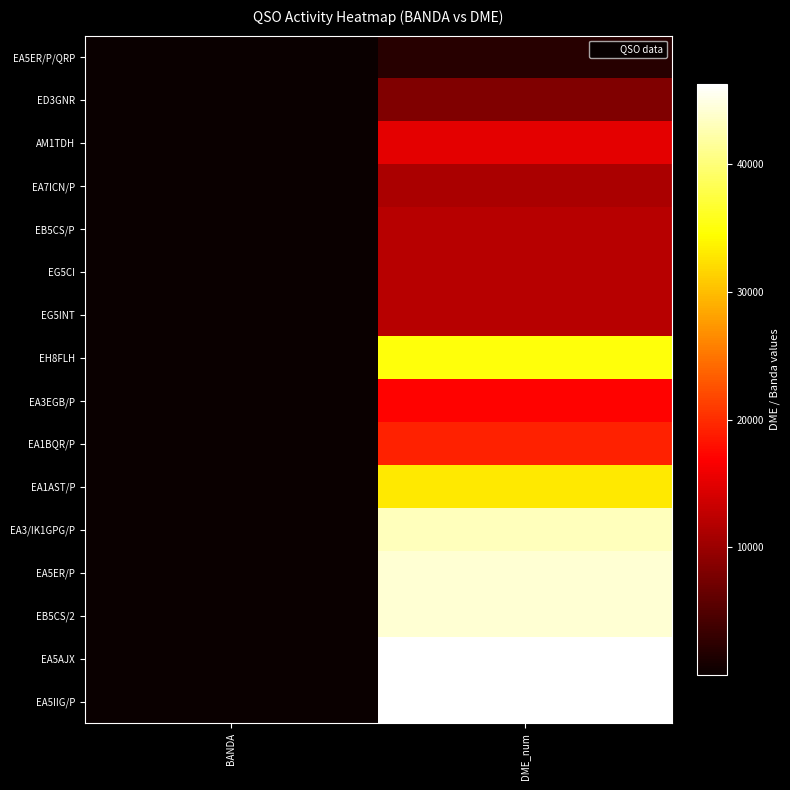

At how many categories does at least one series exceed 20623?

1